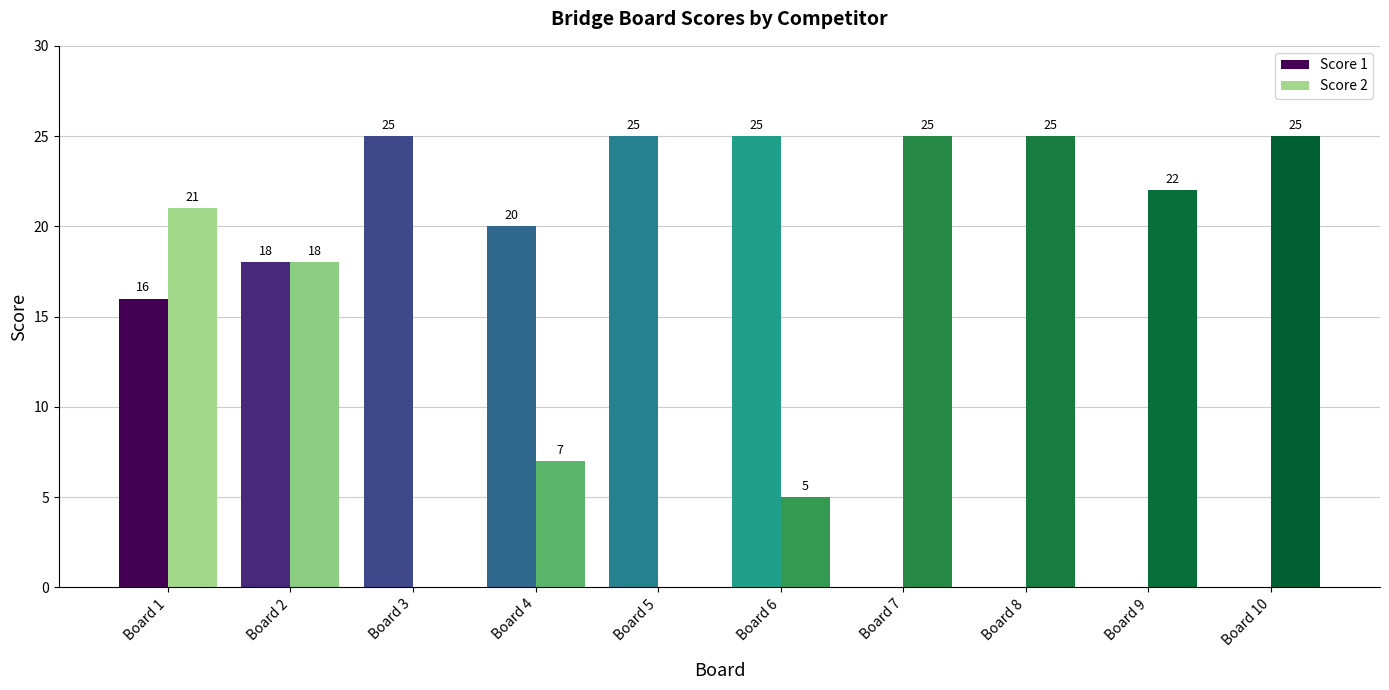

Between Board 1 and Board 9, which series saw the biggest shift?

Score 1